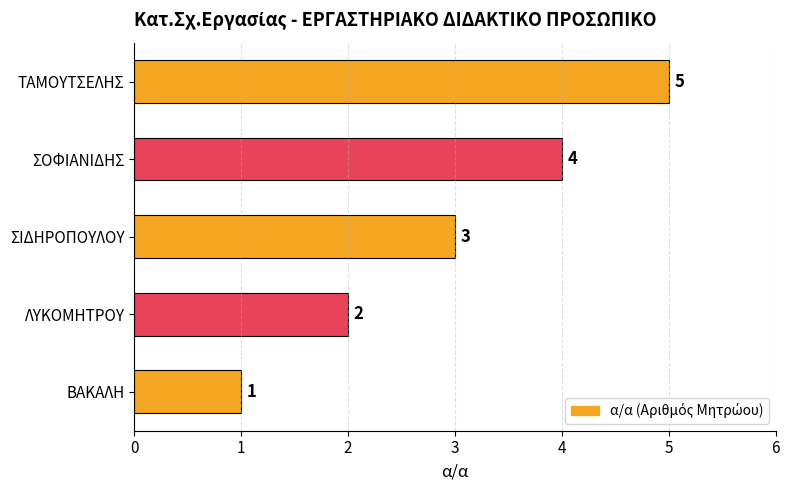

The chart shows a value of 3 at ΛΥΚΟΜΗΤΡΟΥ. True or false?

False